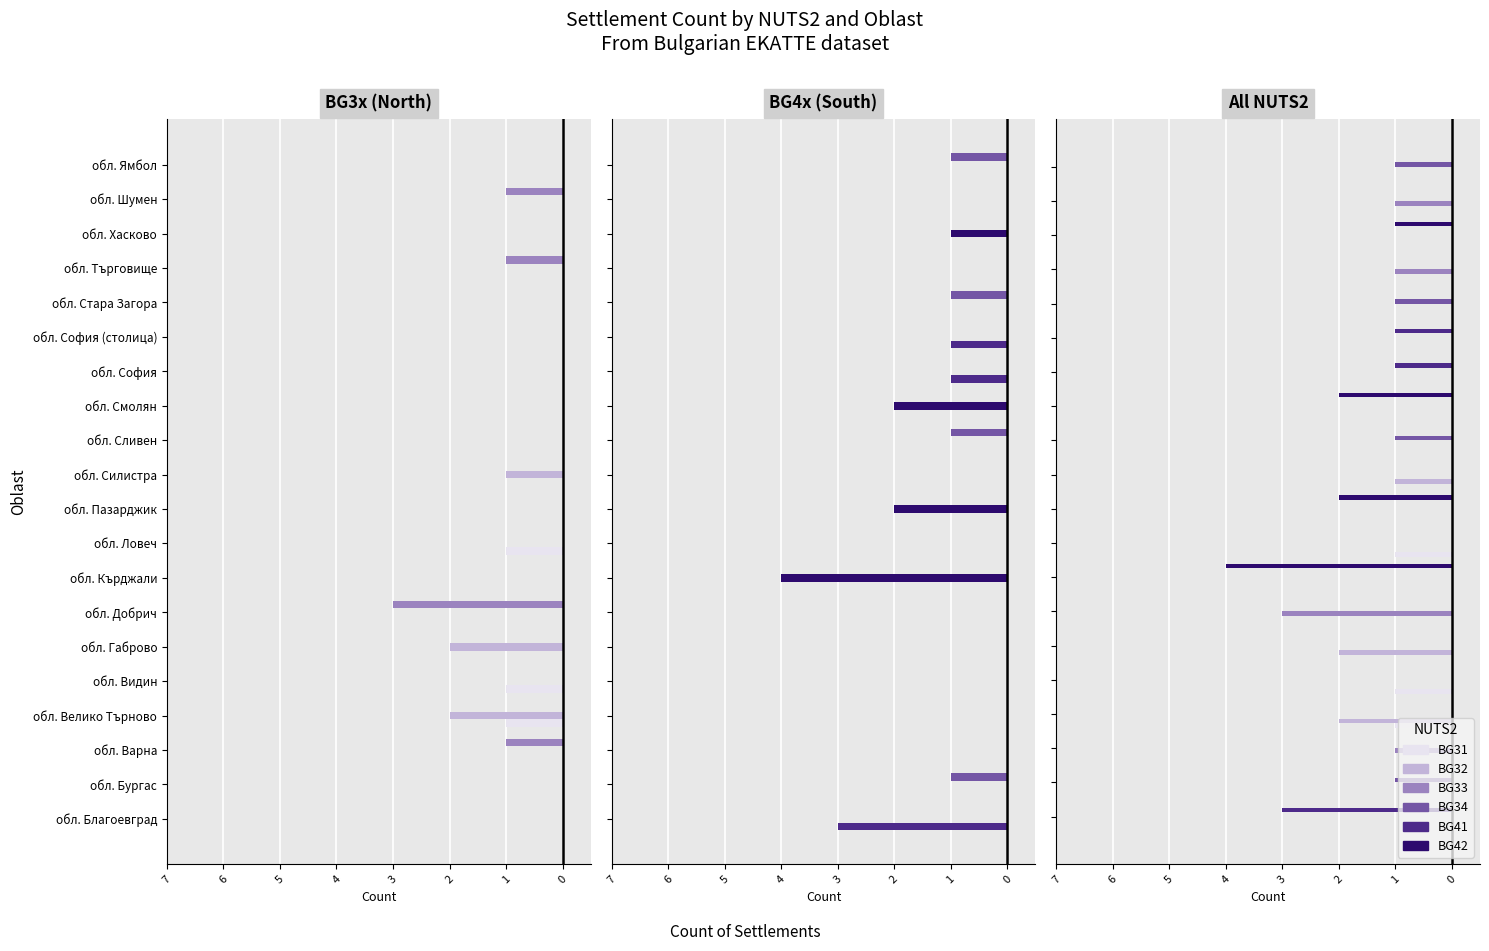

True or false: BG41 has a value of 2 at 17.

False